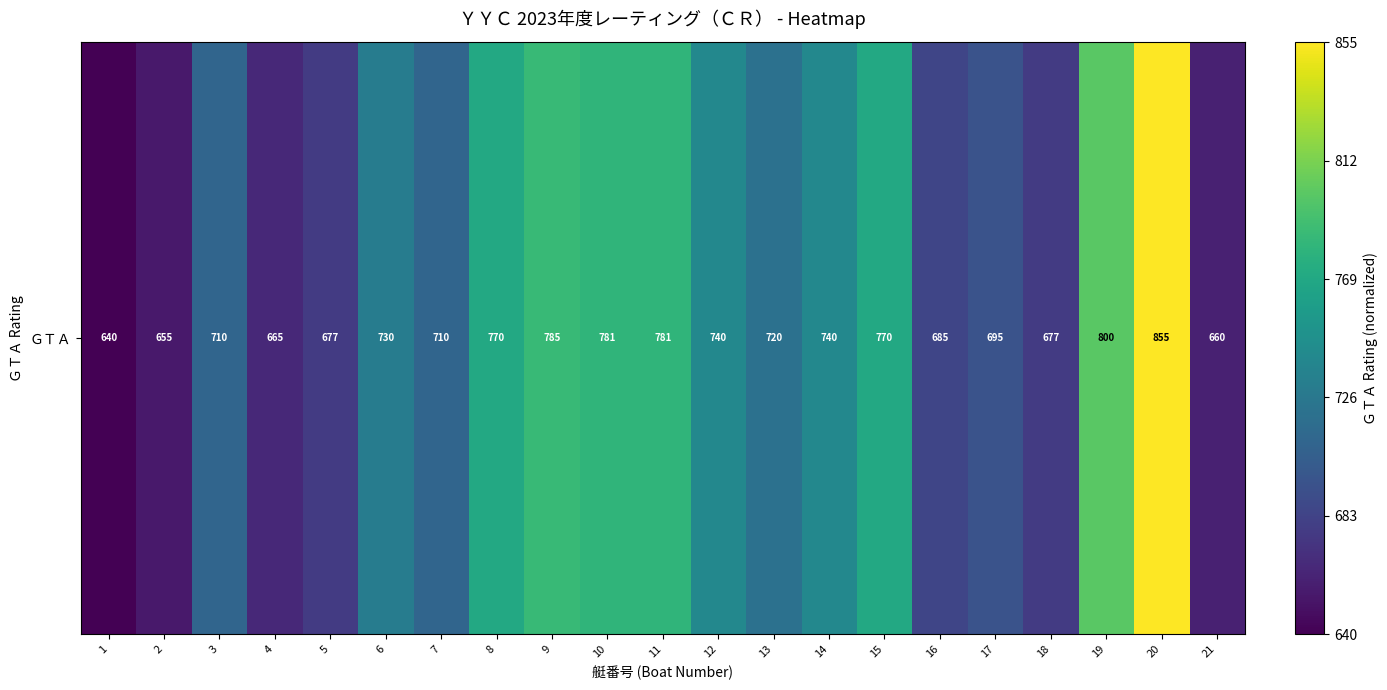

List the labels in order of value, smallest first.

1, 2, 21, 4, 5, 18, 16, 17, 3, 7, 13, 6, 12, 14, 8, 15, 10, 11, 9, 19, 20